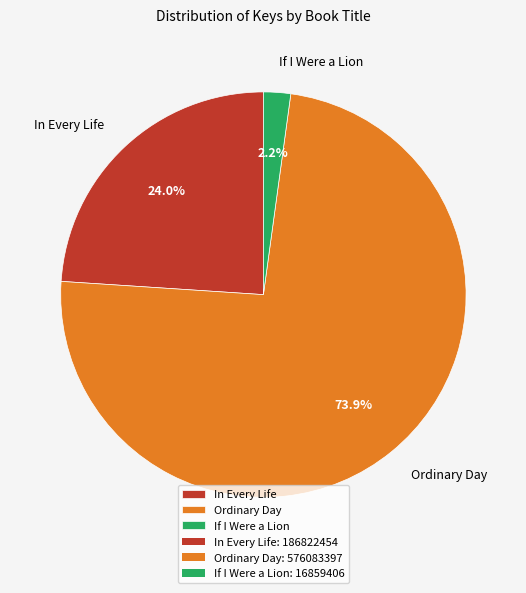

Is Ordinary Day the majority of the pie?

Yes